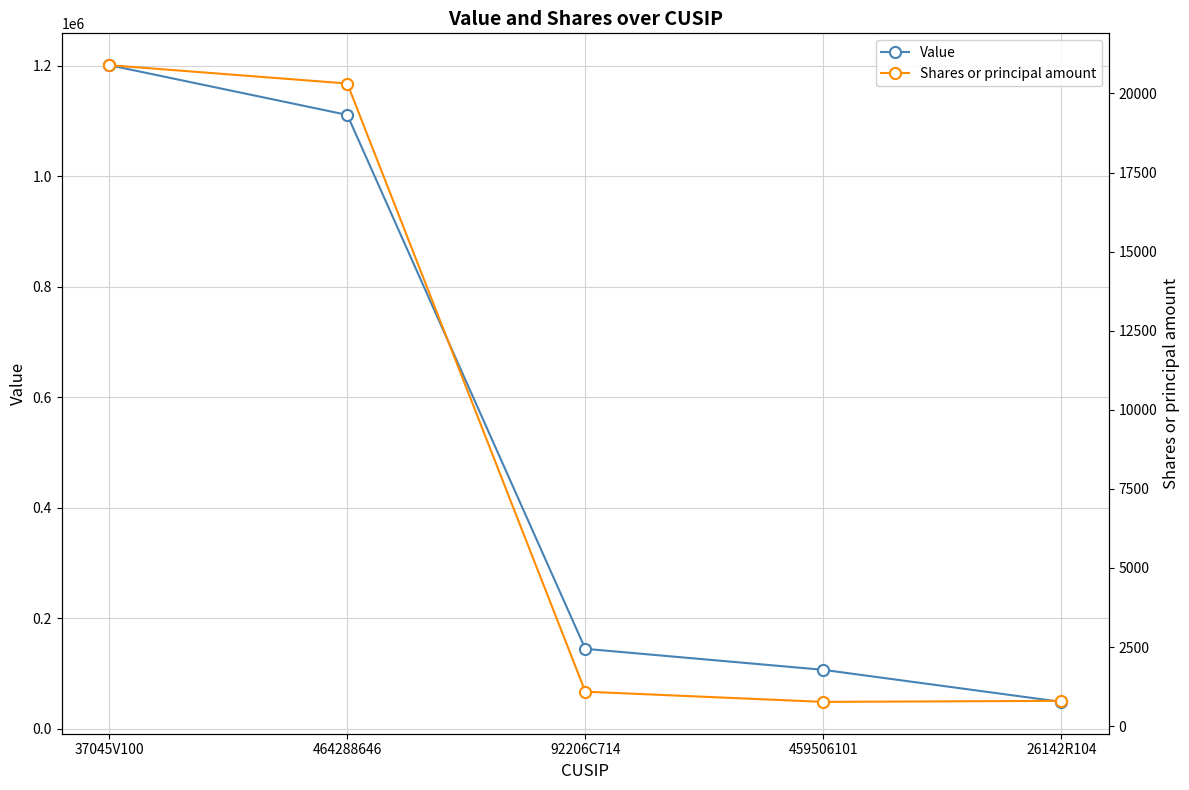

What is the maximum value shown in the chart?

1201000